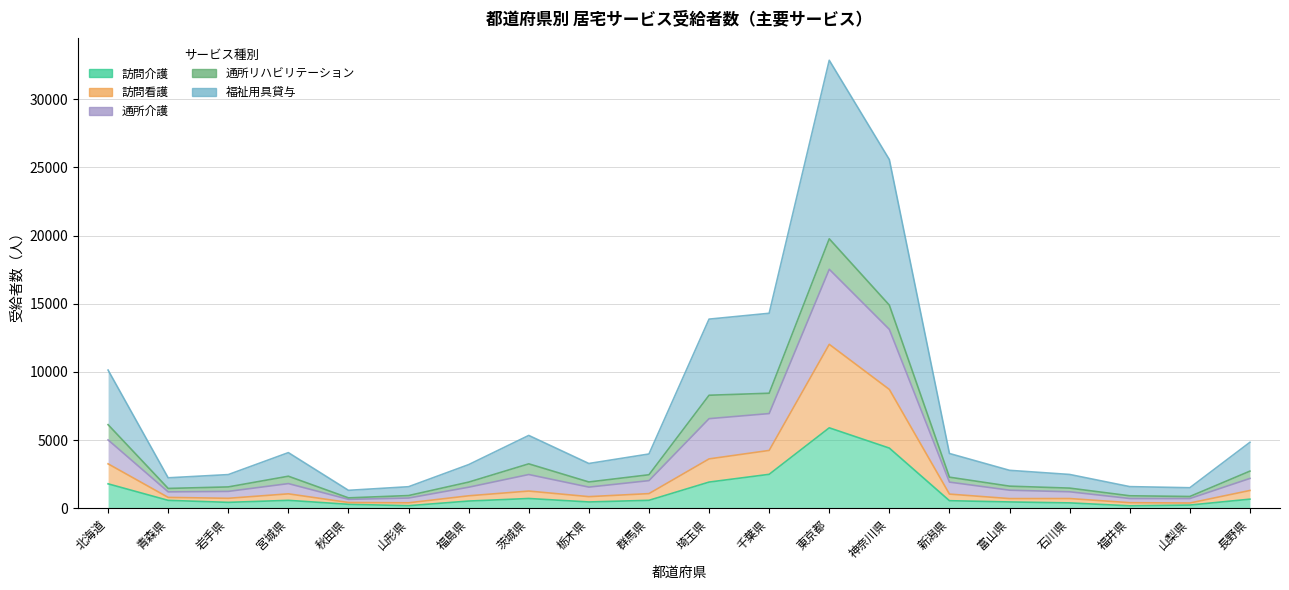

True or false: 通所介護 has more than 1 points higher than both neighbors.

True